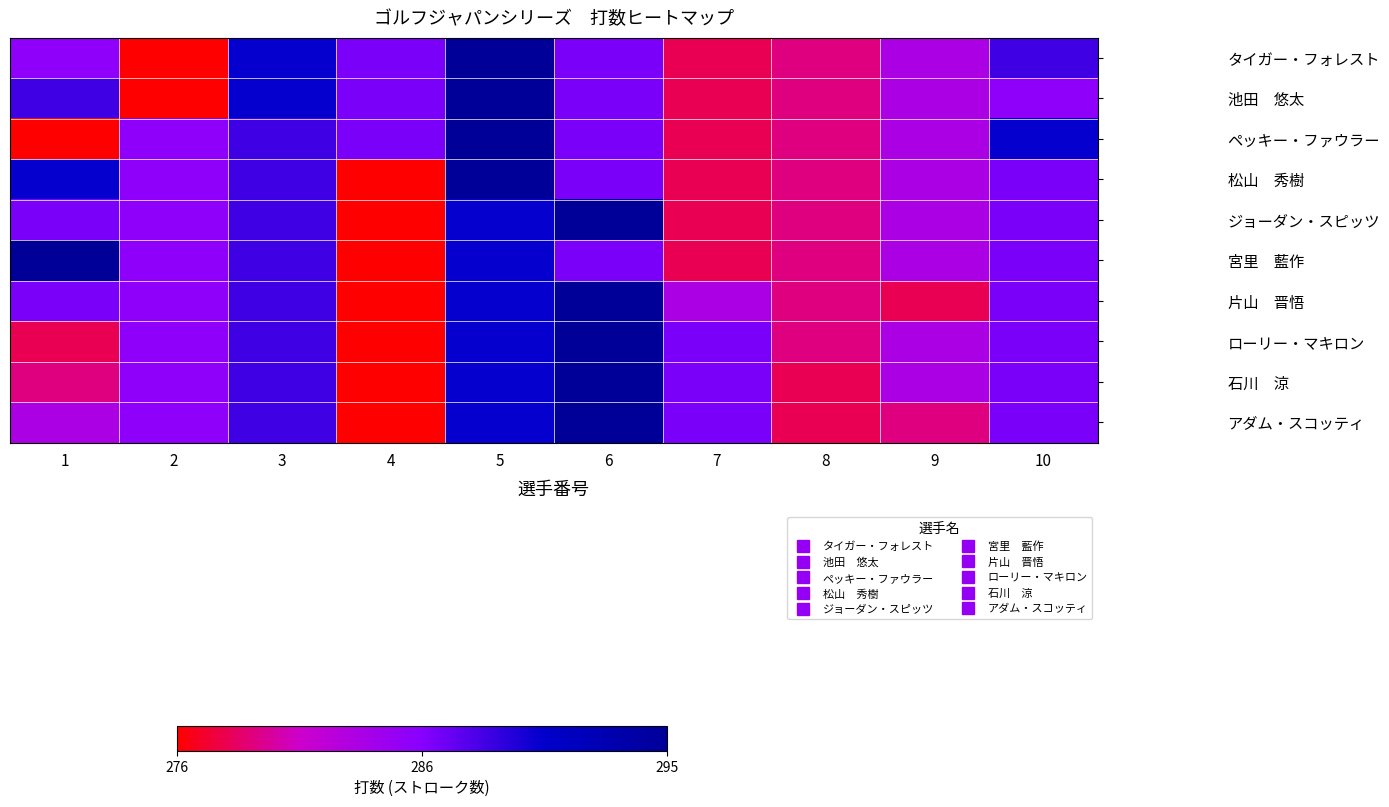

Count the number of data series in this chart.

10